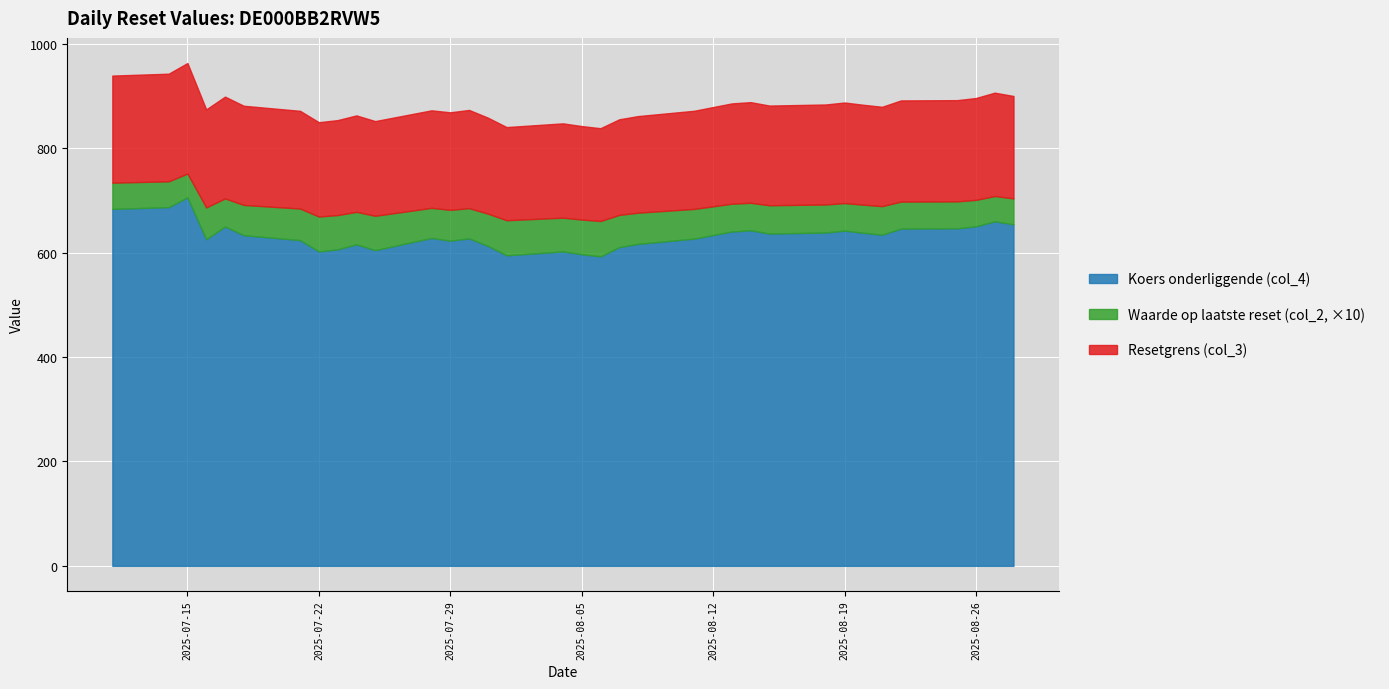

What is the total value across all series at 2025-07-15?

963.4